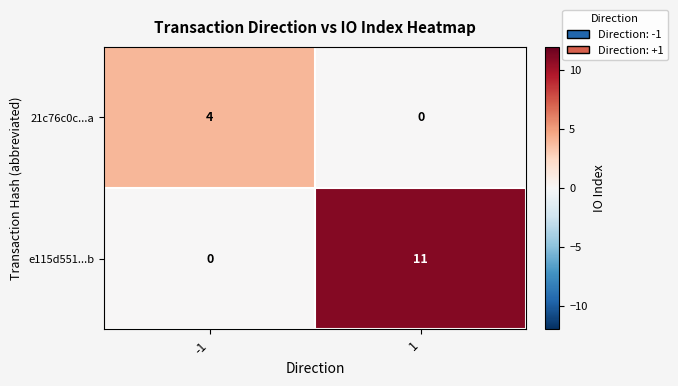

Is it true that e115d551...b equals 0 at -1?

True